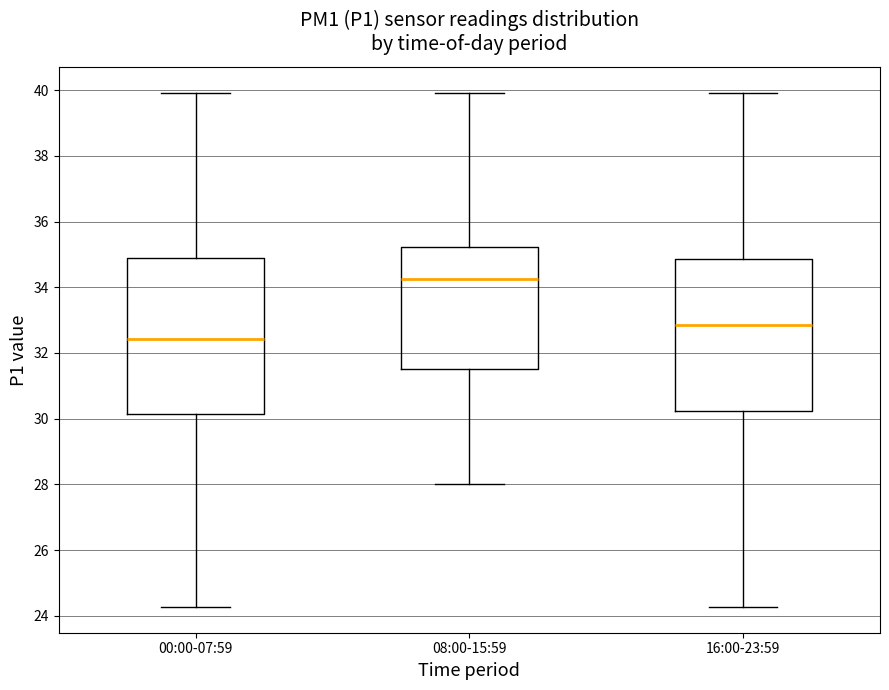

Which box's median line is the highest?

08:00-15:59